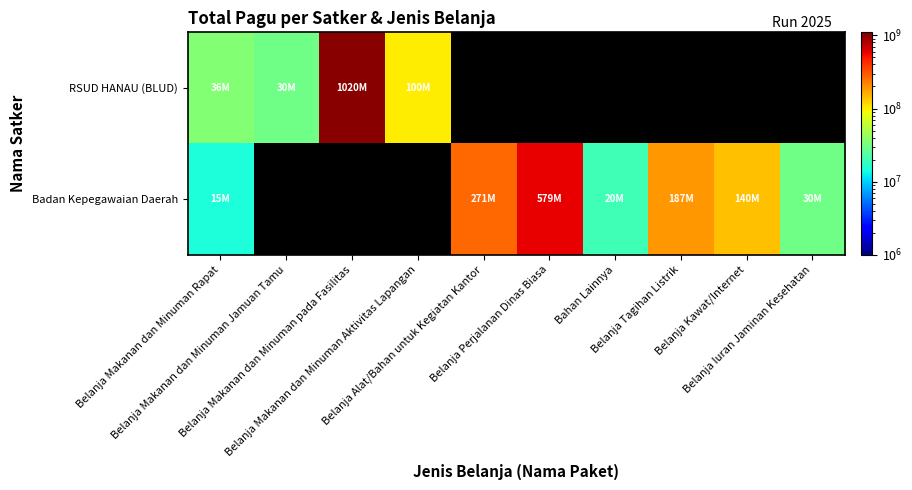

Rank the series at Belanja Perjalanan Dinas Biasa from lowest to highest value.

RSUD HANAU (BLUD), Badan Kepegawaian Daerah